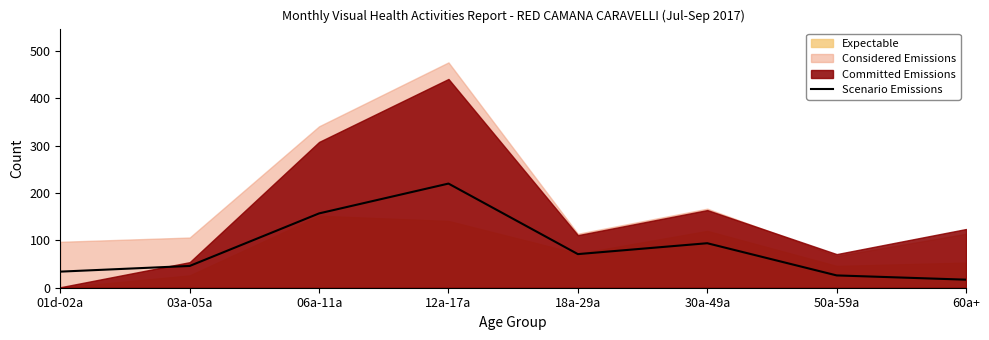

What is the change in value from 03a-05a to 06a-11a?

+111